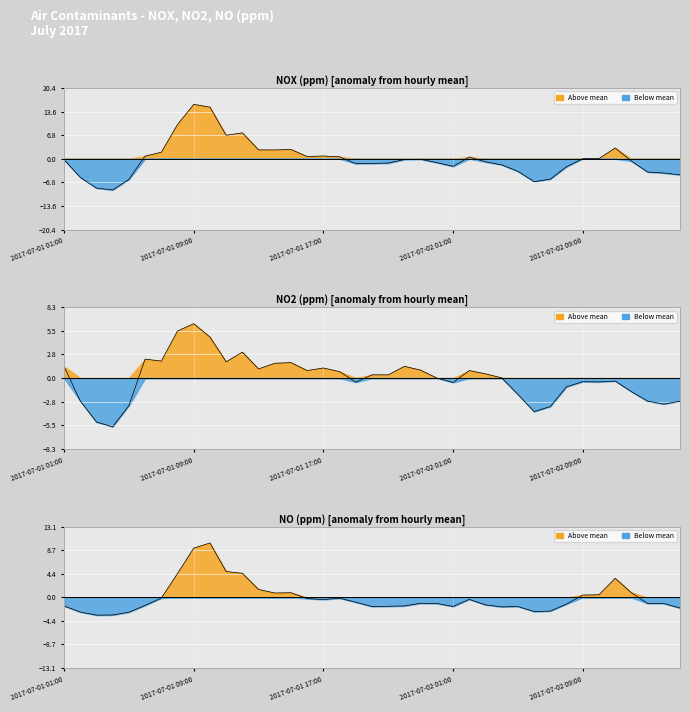

Which series ends up on top after the final intersection of NOX (ppm) and NO2 (ppm)?

NO2 (ppm)